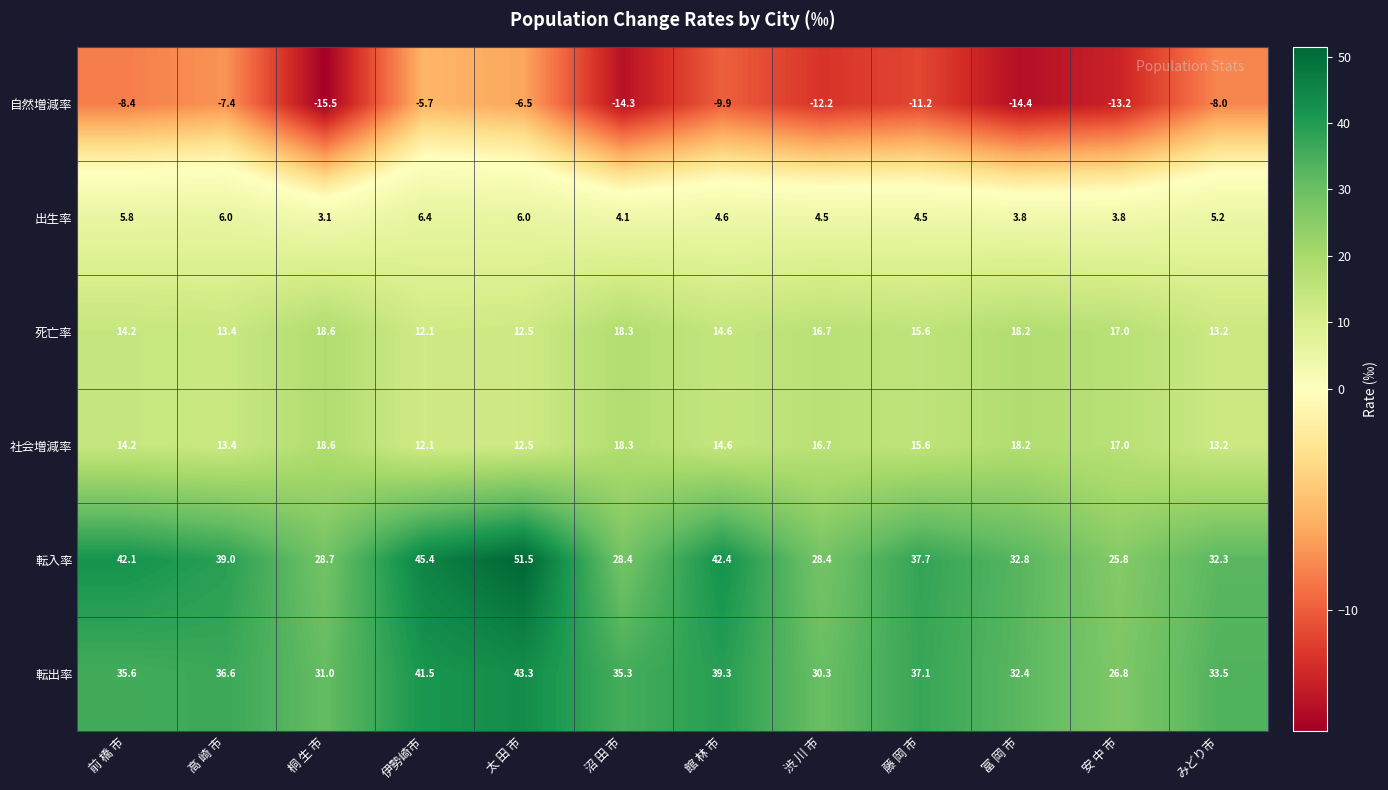

What is the sum of all 転出率 values?

422.7